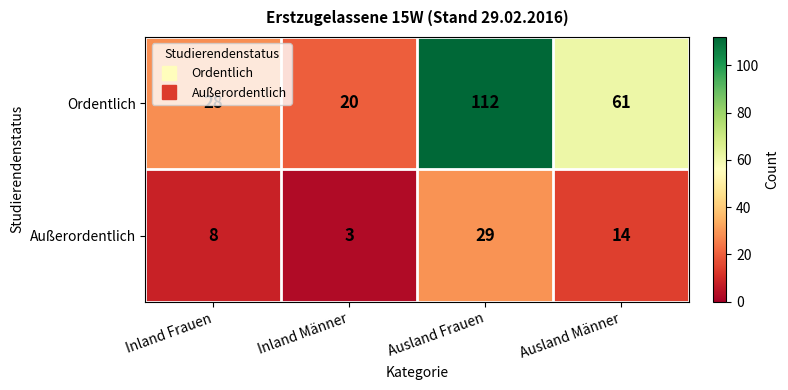

What is the difference between the maximum and minimum values in the Außerordentlich series?

26